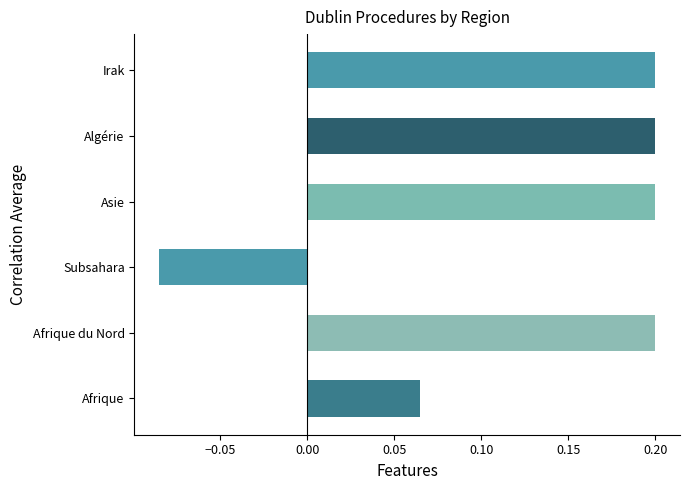

What is the sum of all values?

0.8